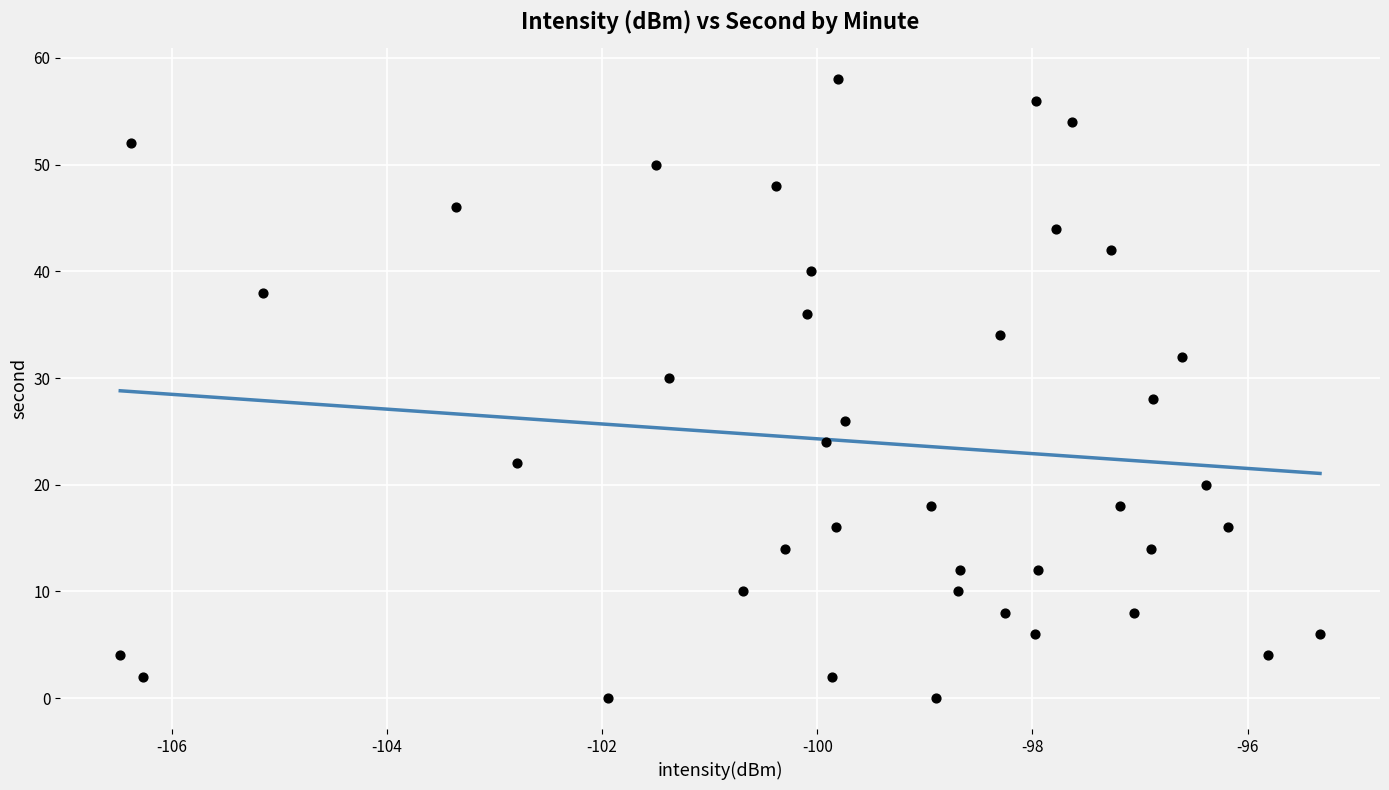

What is the range of Y values (max minus min)?

58